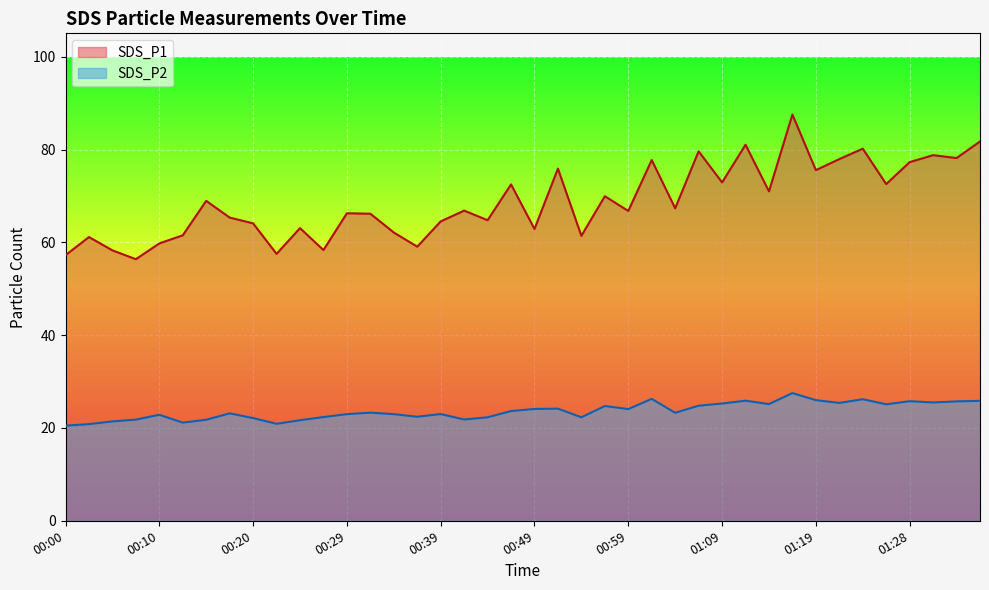

What is the spread (max minus min) of values at 00:42?

45.0